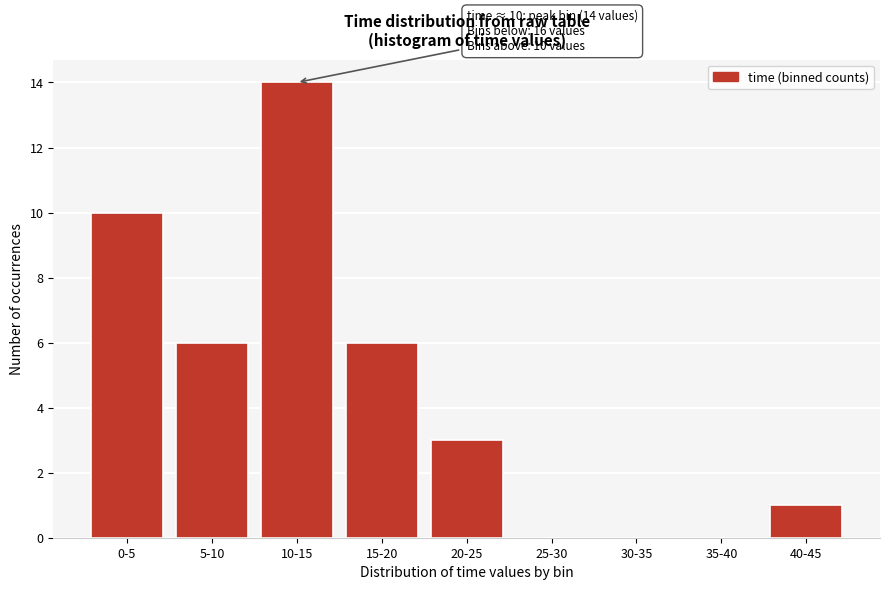

Reading right to left, extract all data points from this chart.

40-45=1	35-40=0	30-35=0	25-30=0	20-25=3	15-20=6	10-15=14	5-10=6	0-5=10